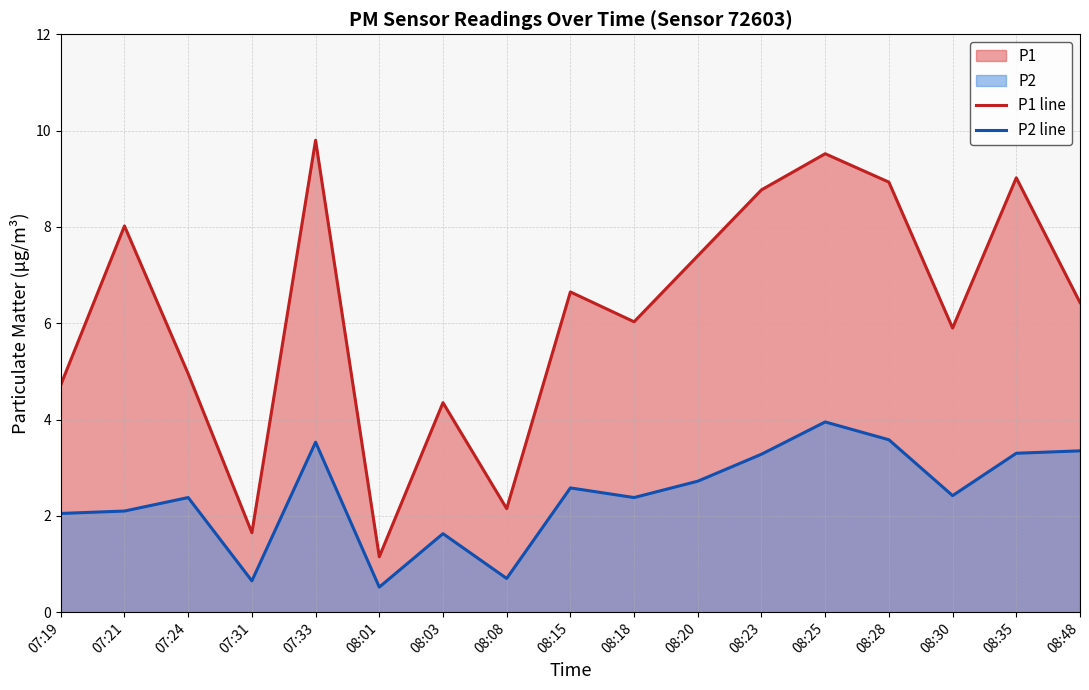

How many categories are shown in the chart?

17